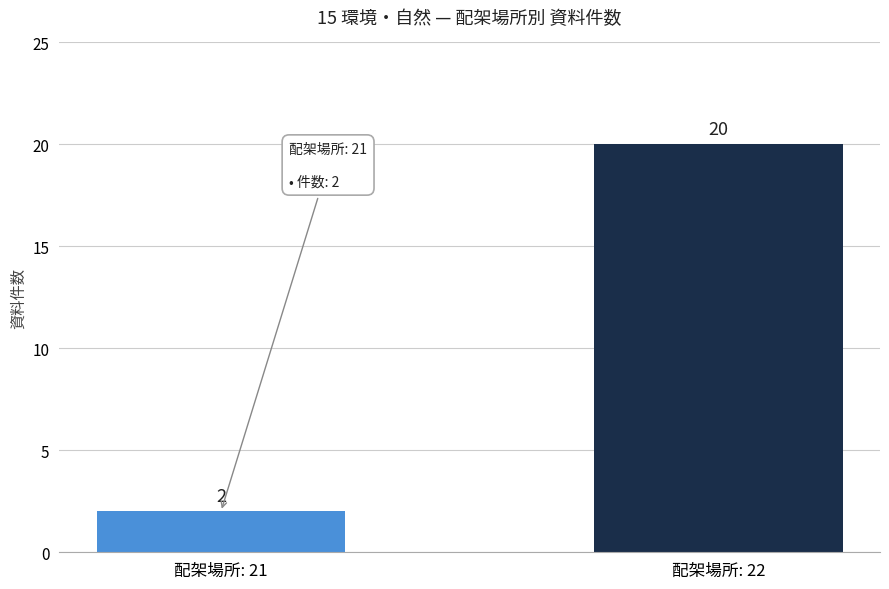

What is the minimum value shown in the chart?

2